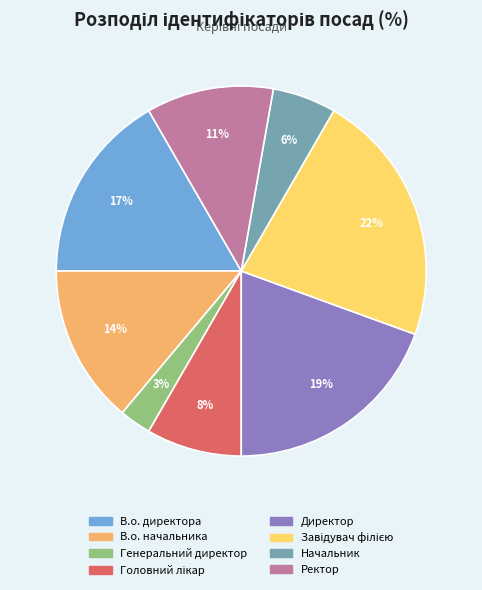

Is there a majority slice in this chart?

No